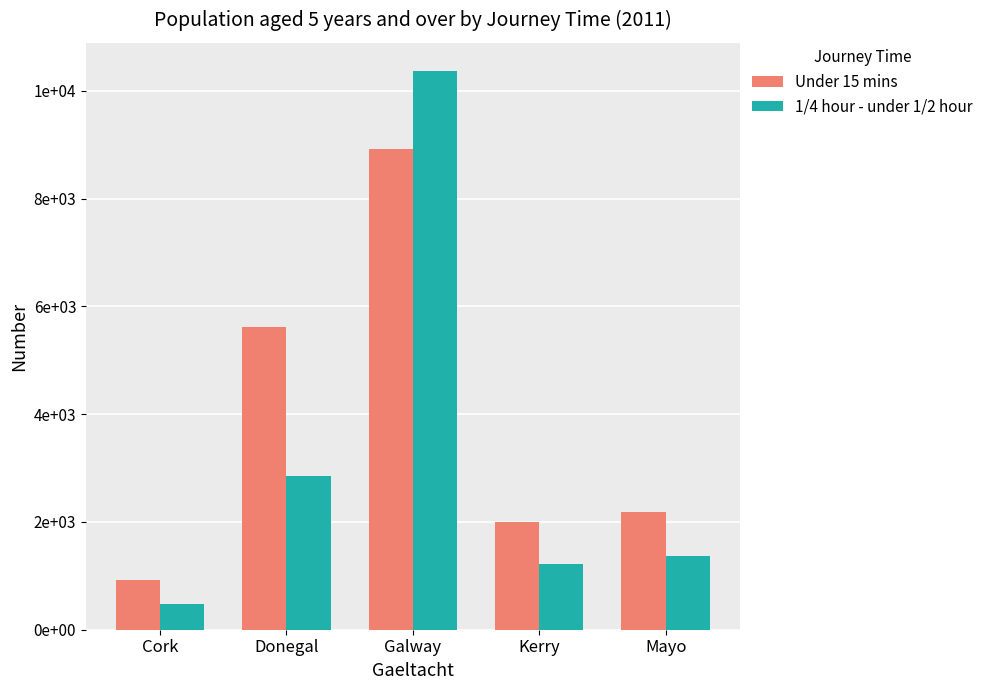

Are the bars horizontal?

No